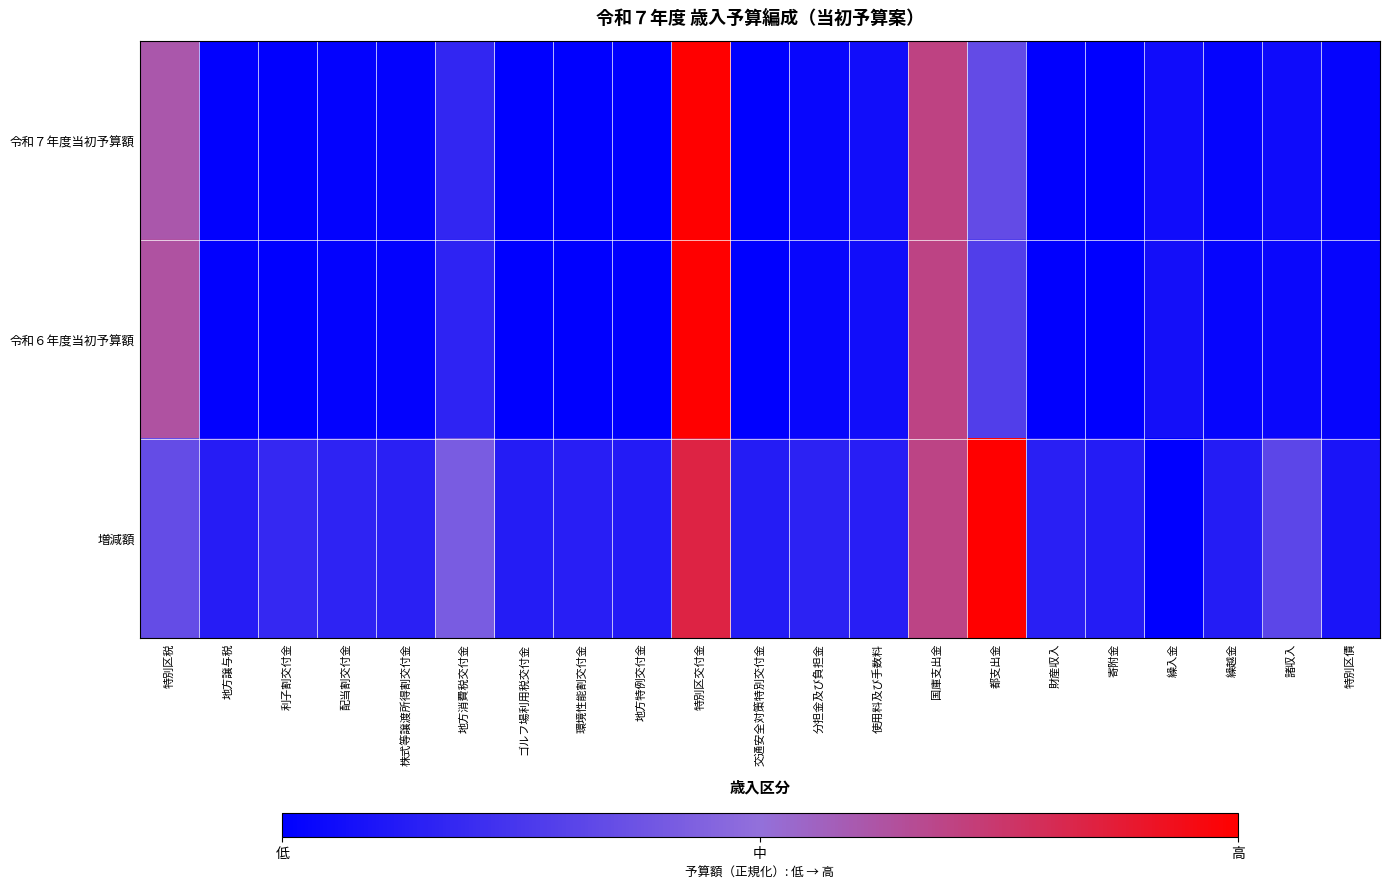

How many series are shown in this chart?

3